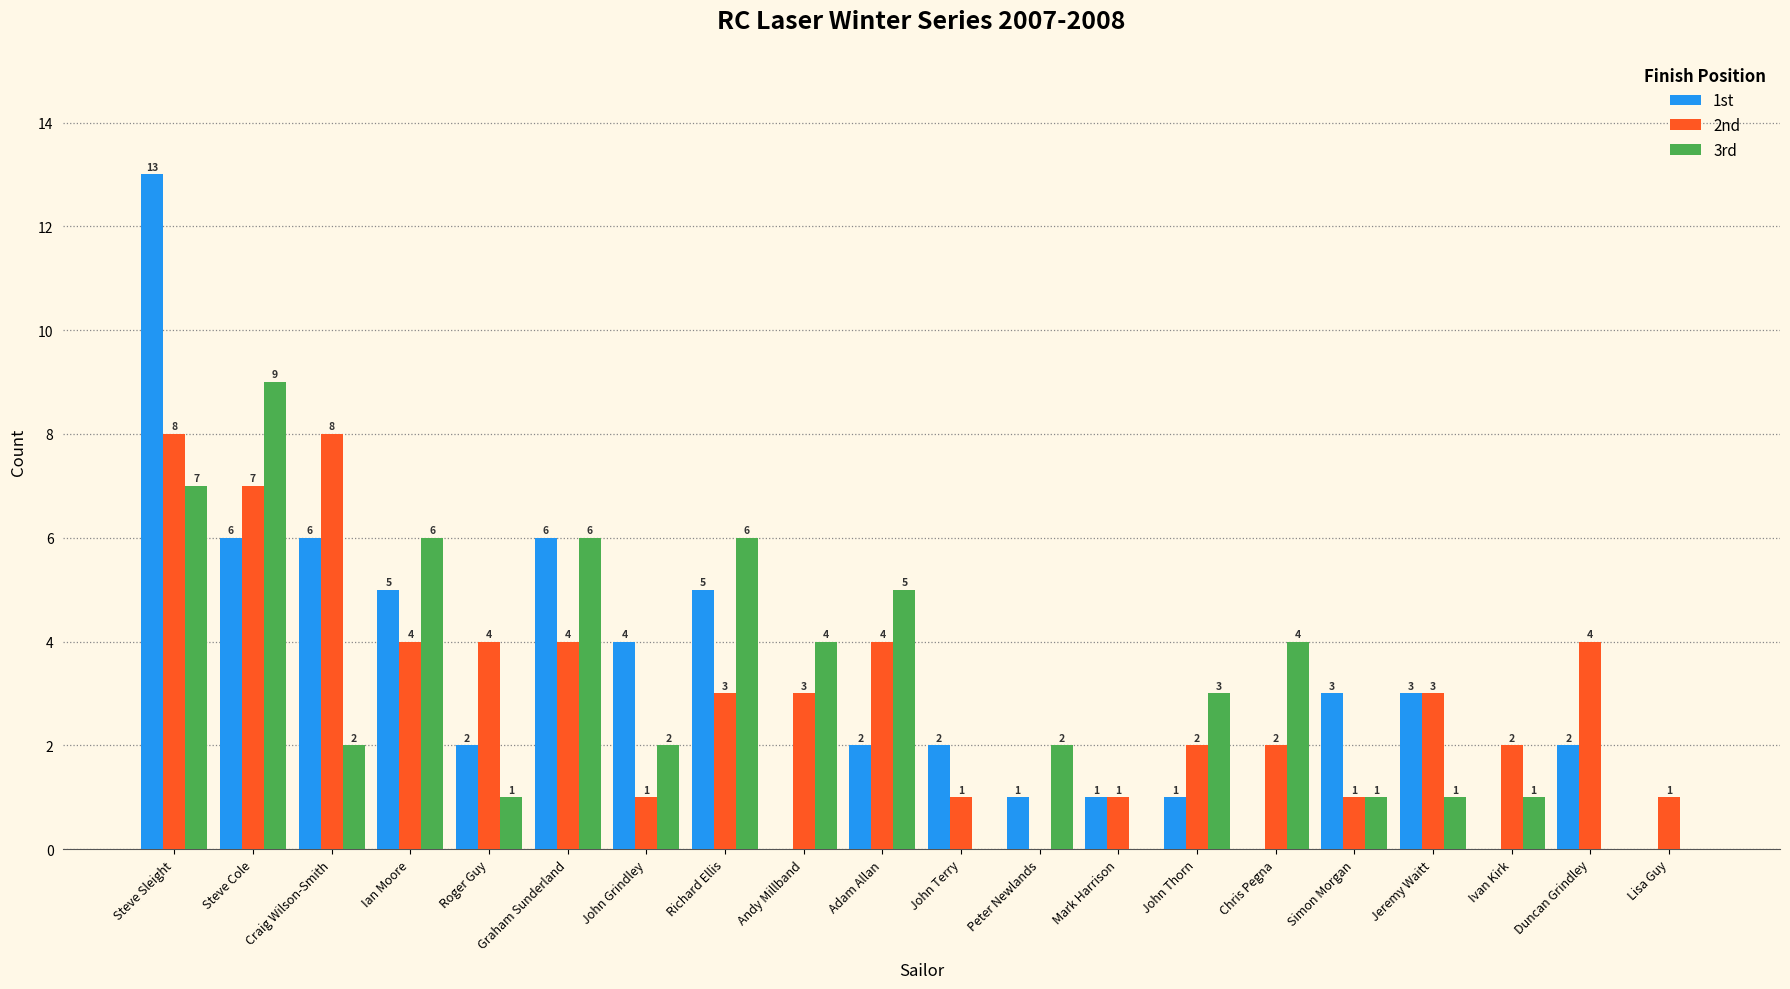

What is the sum of the 2nd values at John Terry and Richard Ellis?

4